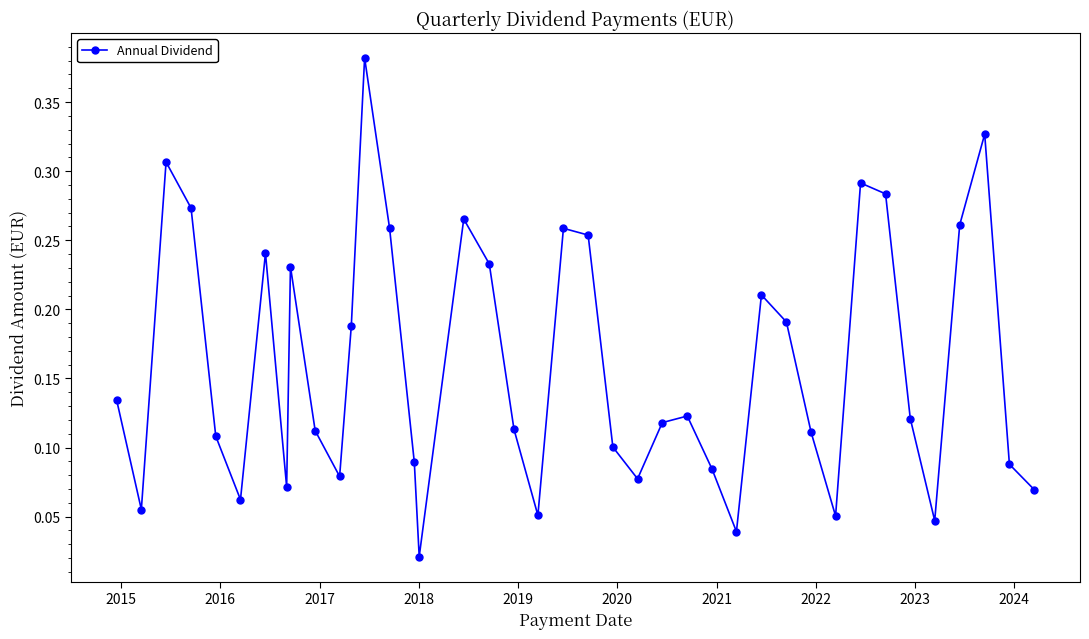

How many points are lower than both their immediate neighbors (excluding endpoints)?

10